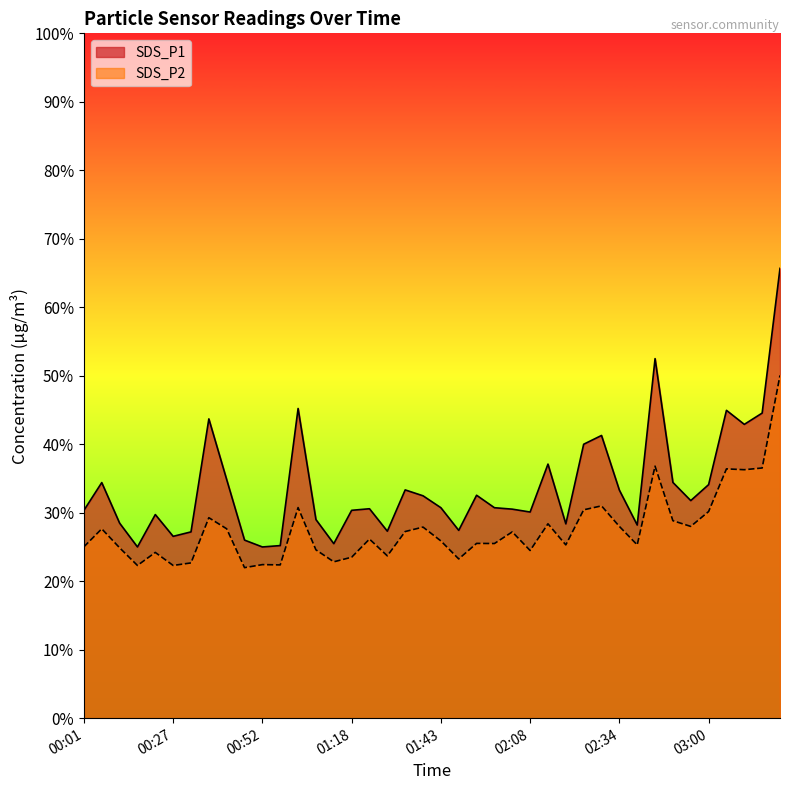

What is the total value across all series at 00:01?

55.4